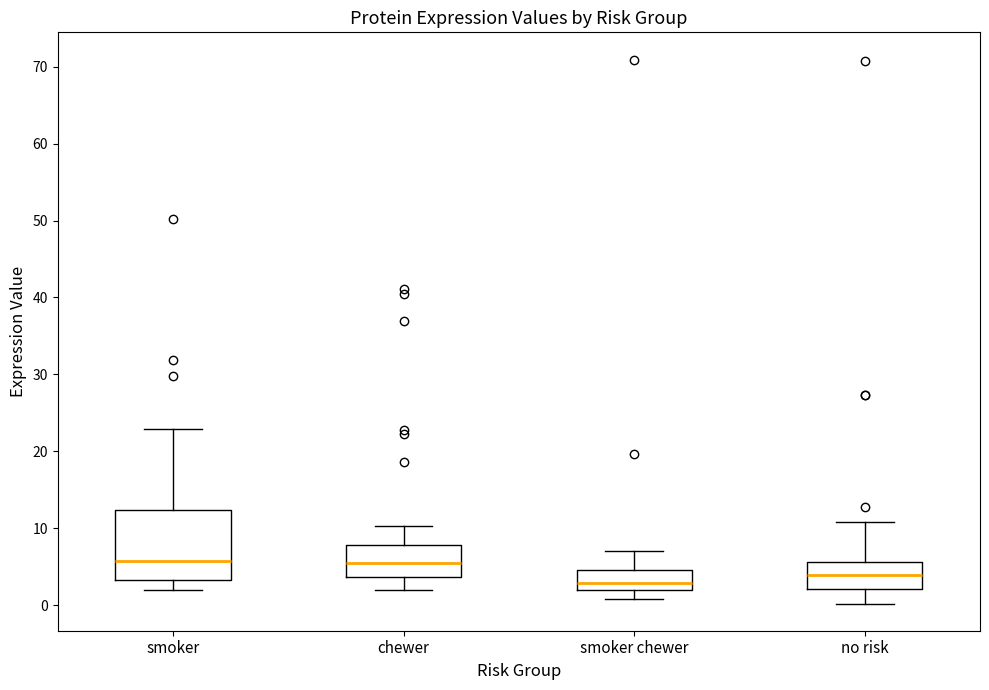

Reading left to right, read every box against the y-axis: the position of its median line, the range the box covers, and the ends of its whiskers. The values are not printed on the chart, so give them approximately, as read against the axis.

smoker: median 6, box 3 to 12, whiskers 2 to 23
chewer: median 5, box 4 to 8, whiskers 2 to 10
smoker chewer: median 3, box 2 to 5, whiskers 1 to 7
no risk: median 4, box 2 to 6, whiskers 0 to 11